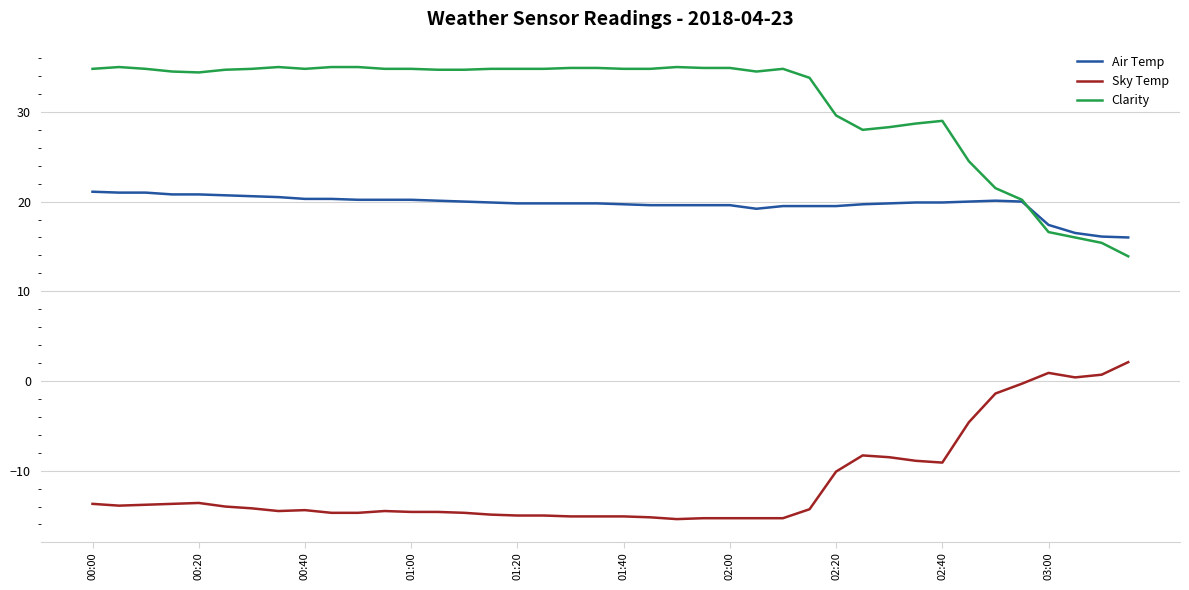

Which series has the largest total across all categories?

Clarity